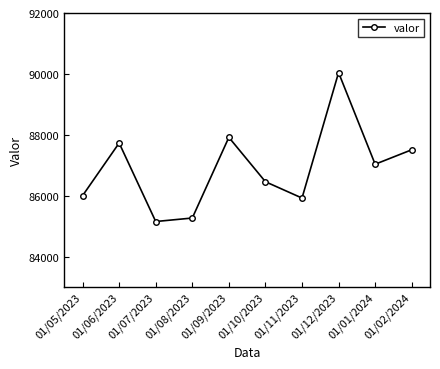

True or false: the data shows 86457 at 01/10/2023.

True